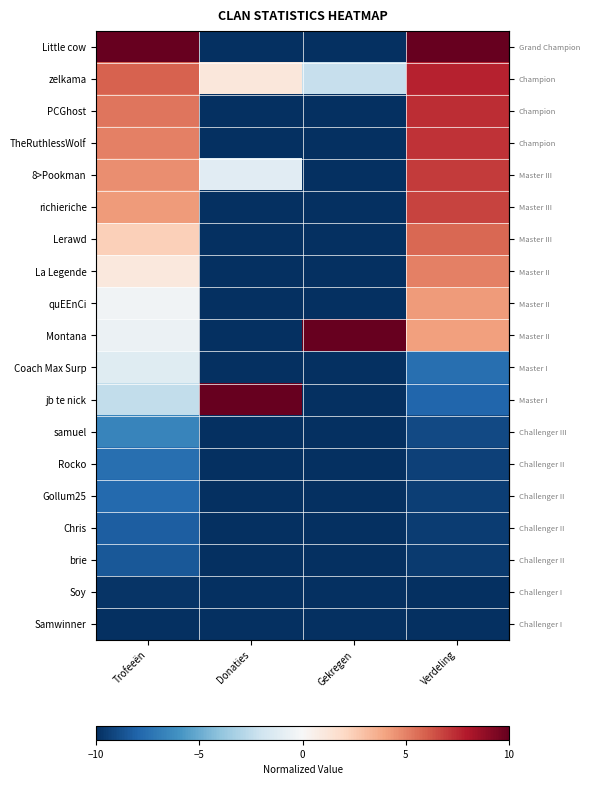

How many data points does each series have?

4